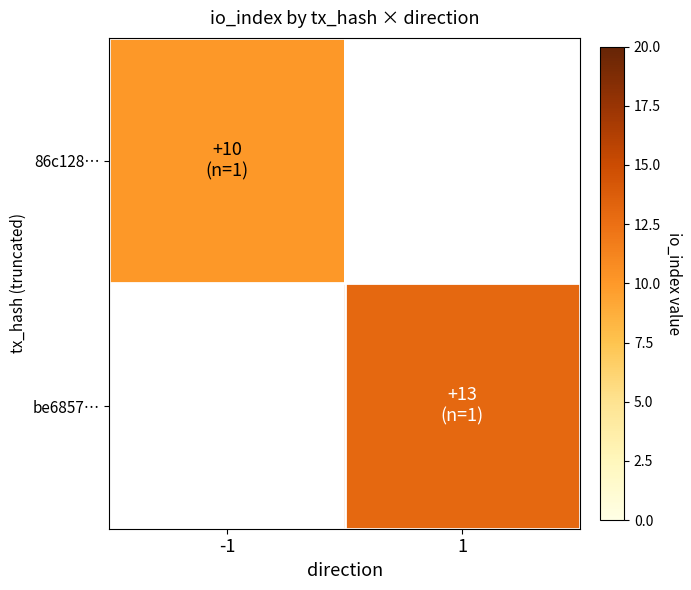

List the series in order of their peak value, lowest first.

86c128…, be6857…